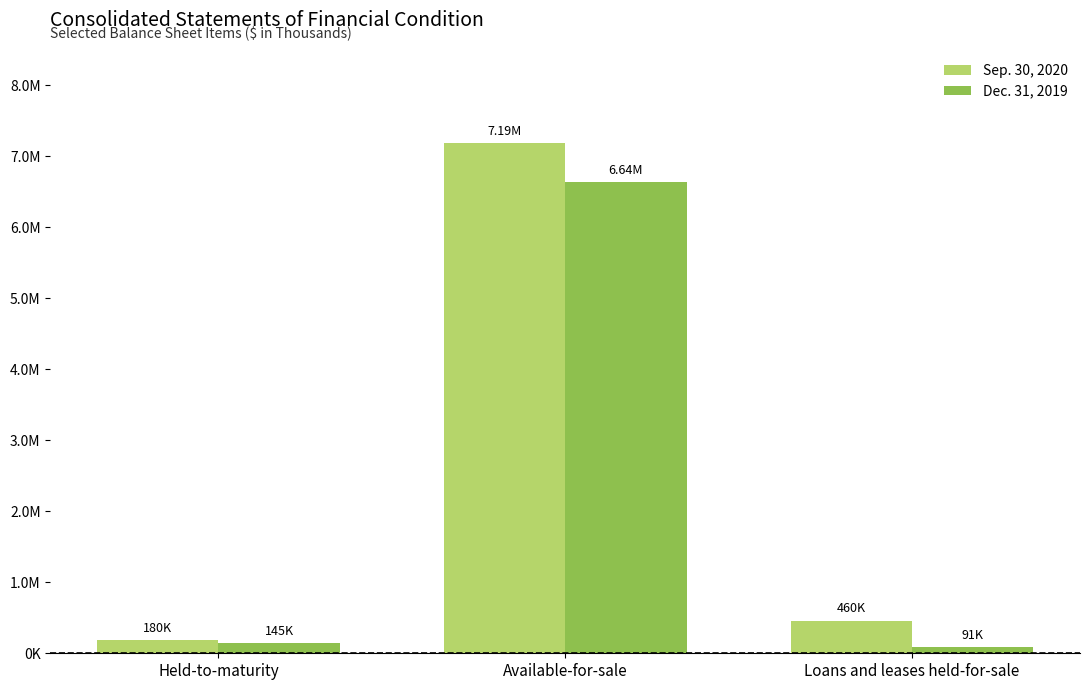

Between Held-to-maturity and Loans and leases held-for-sale, which is larger?

Loans and leases held-for-sale